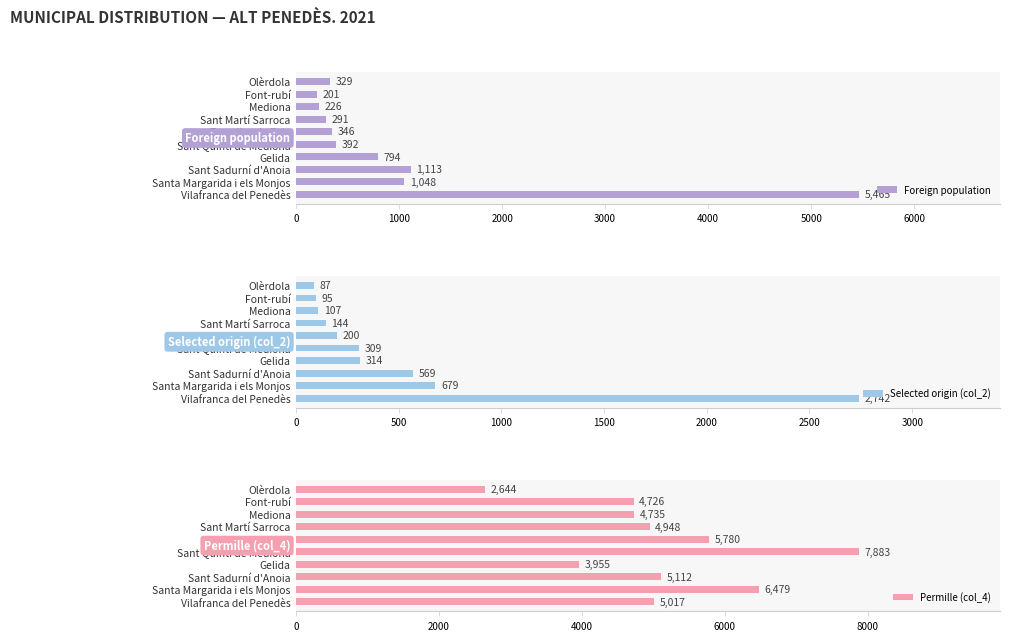

How many groups of bars are there?

10